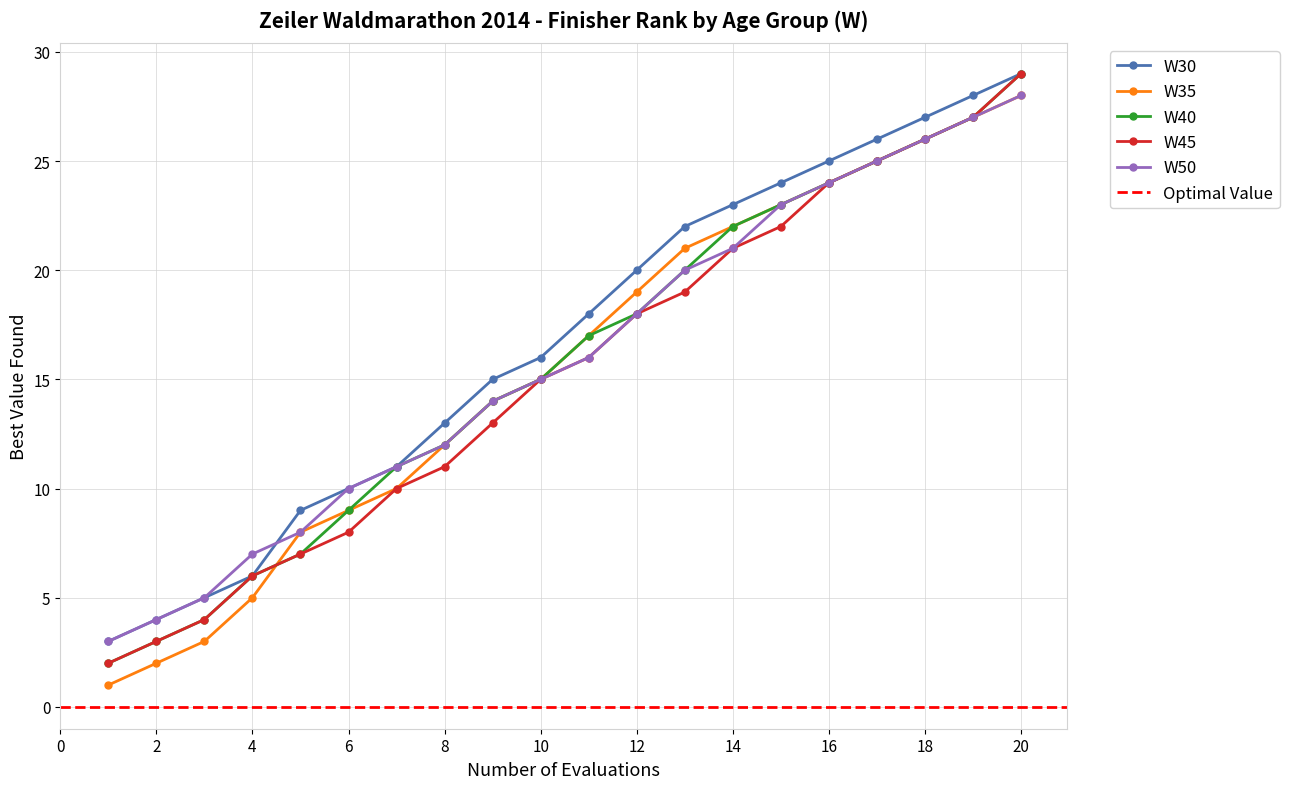

The value of W35 at 20 is 40. True or false?

False